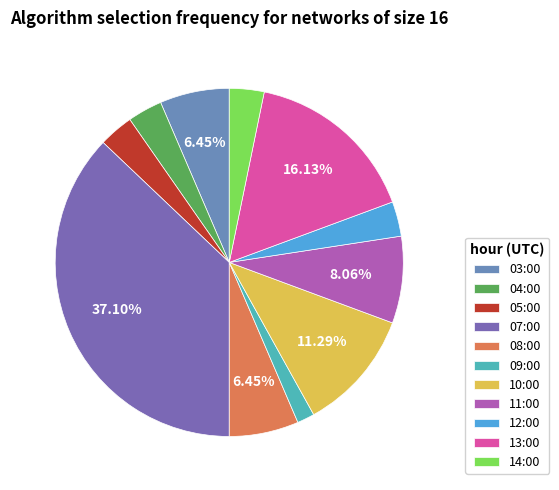

Is it true that 11:00 is 8% of the pie?

True